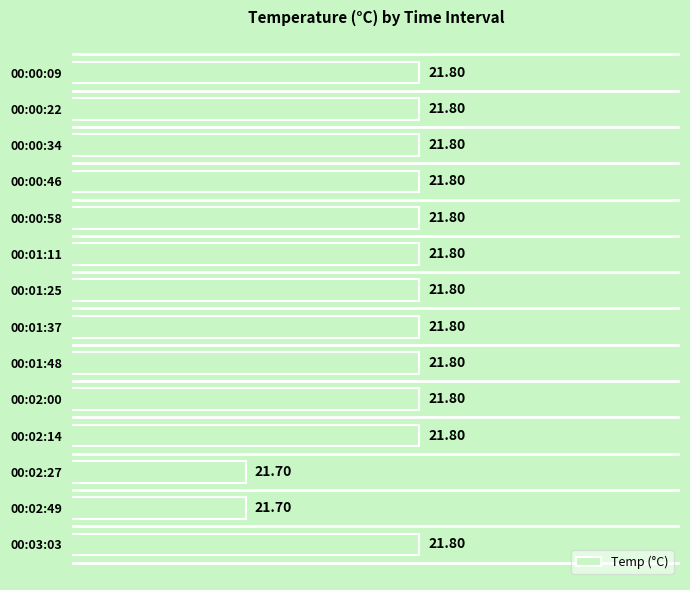

What is the average value?

21.8